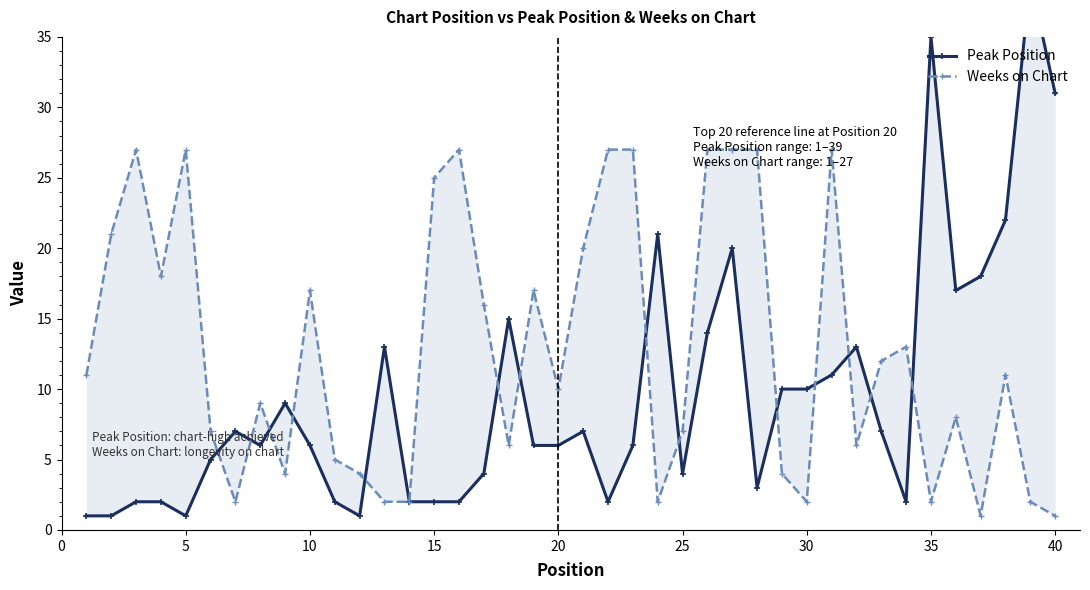

Is it true that Weeks on Chart equals 2 at 10?

False